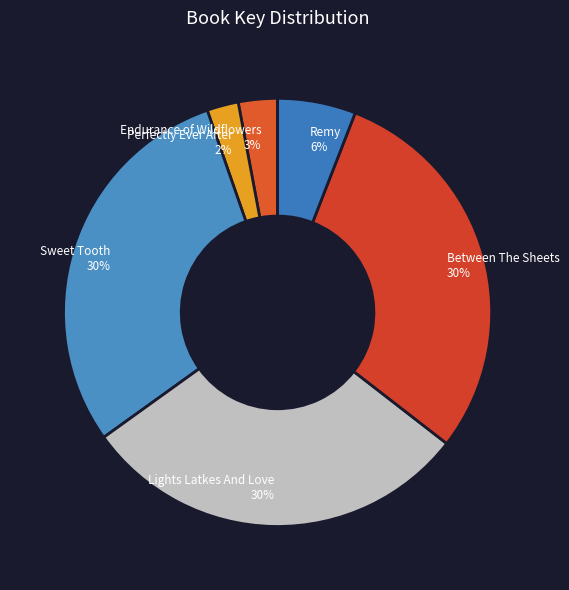

What is the ratio of the value at Lights Latkes And Love to the value at Endurance of Wildflowers?

10.0